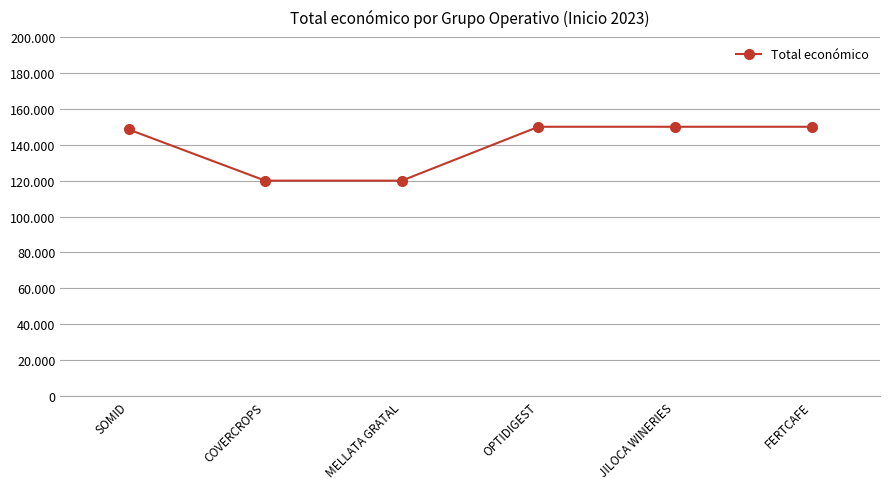

Does the chart display data point markers on the line(s)?

Yes